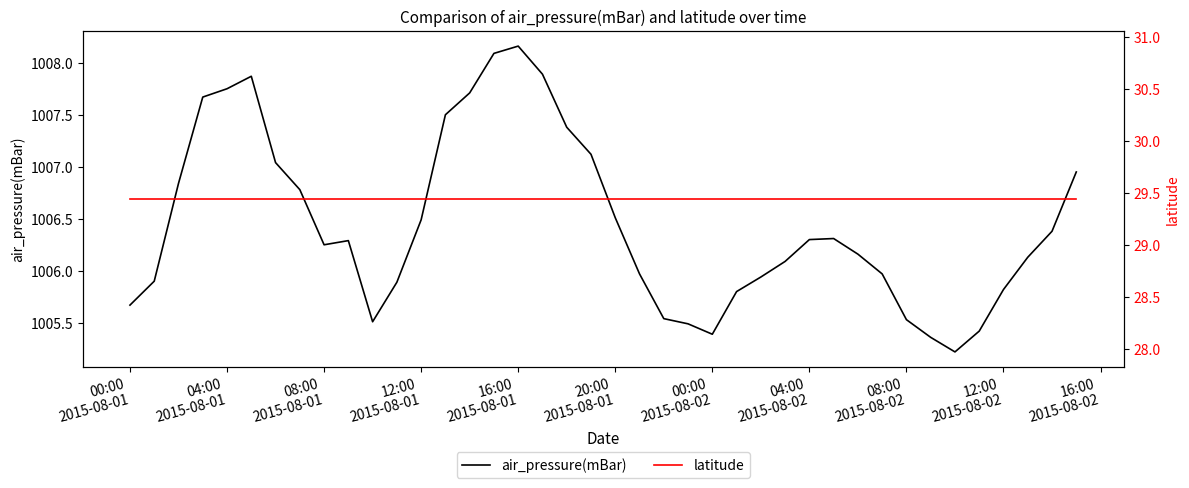

What is the minimum value shown in the chart?

29.4